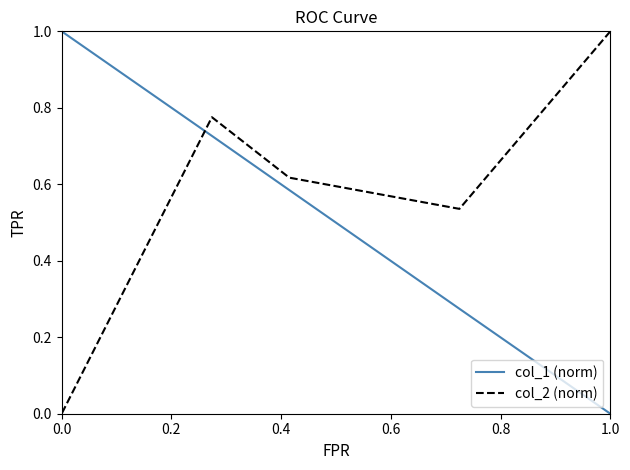

What are all the series names shown in the legend?

col_1 (norm), col_2 (norm)